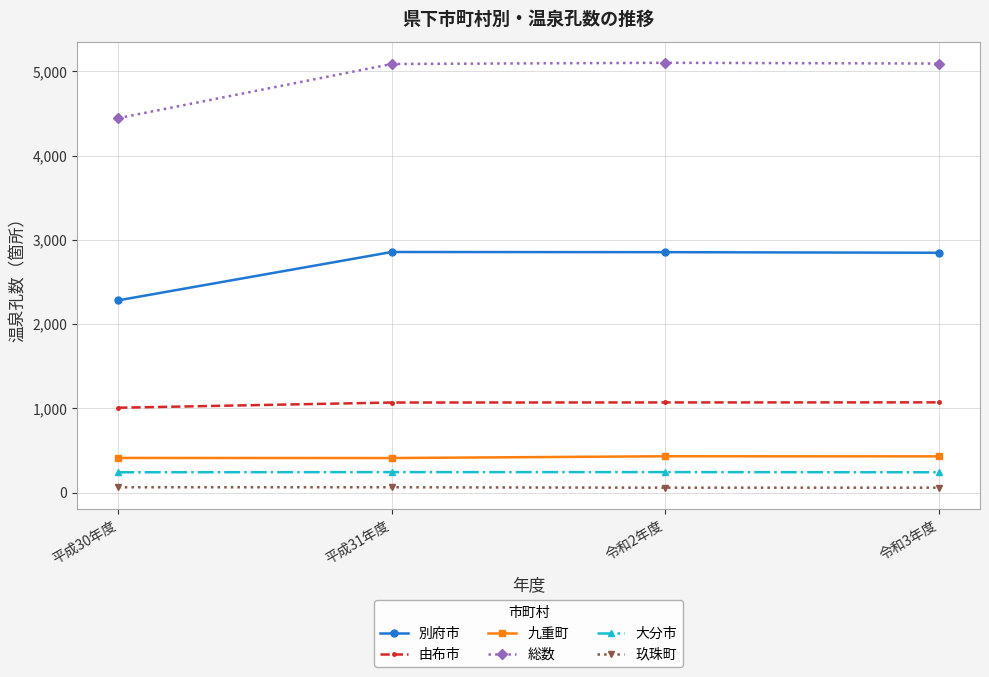

What value does the 総数 series have at 平成30年度, to the nearest 100?

4400